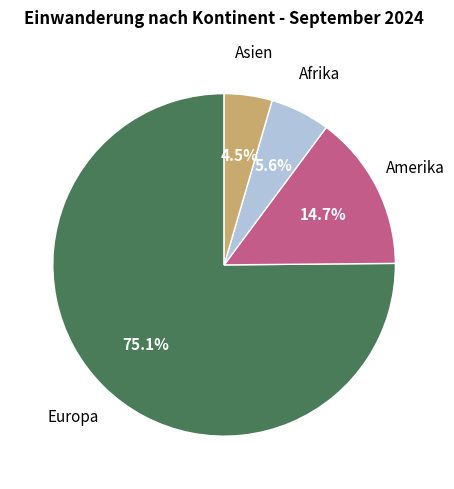

How many segments does this pie chart have?

4